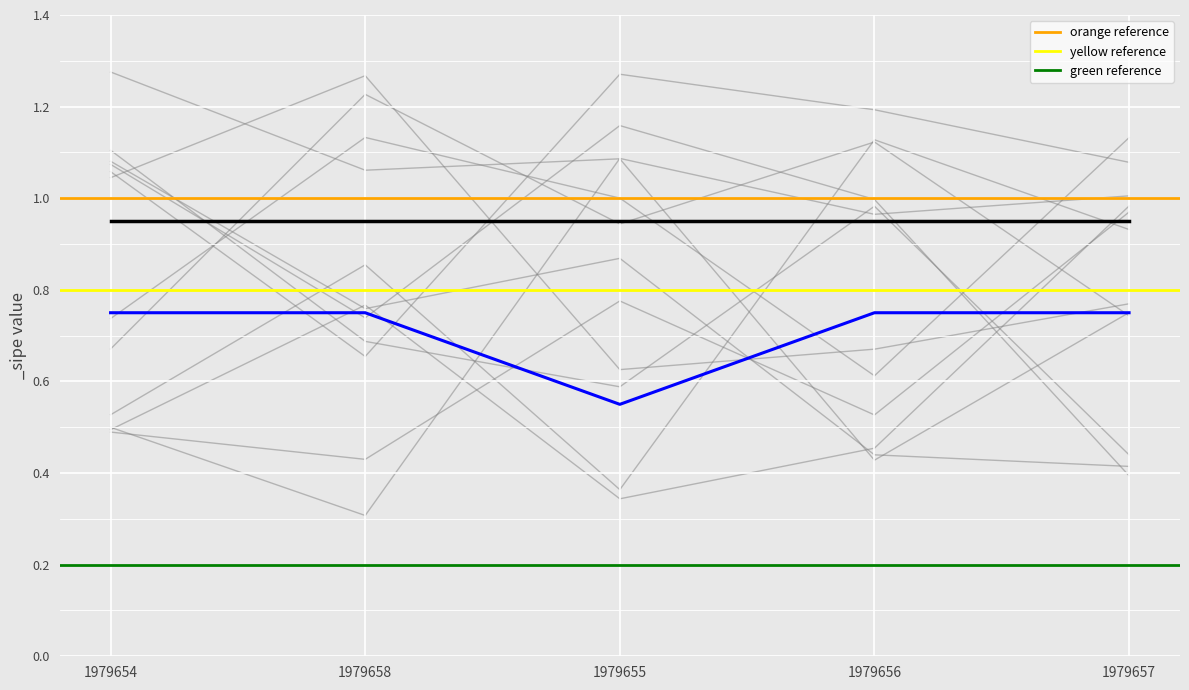

Does the chart display data point markers on the line(s)?

No